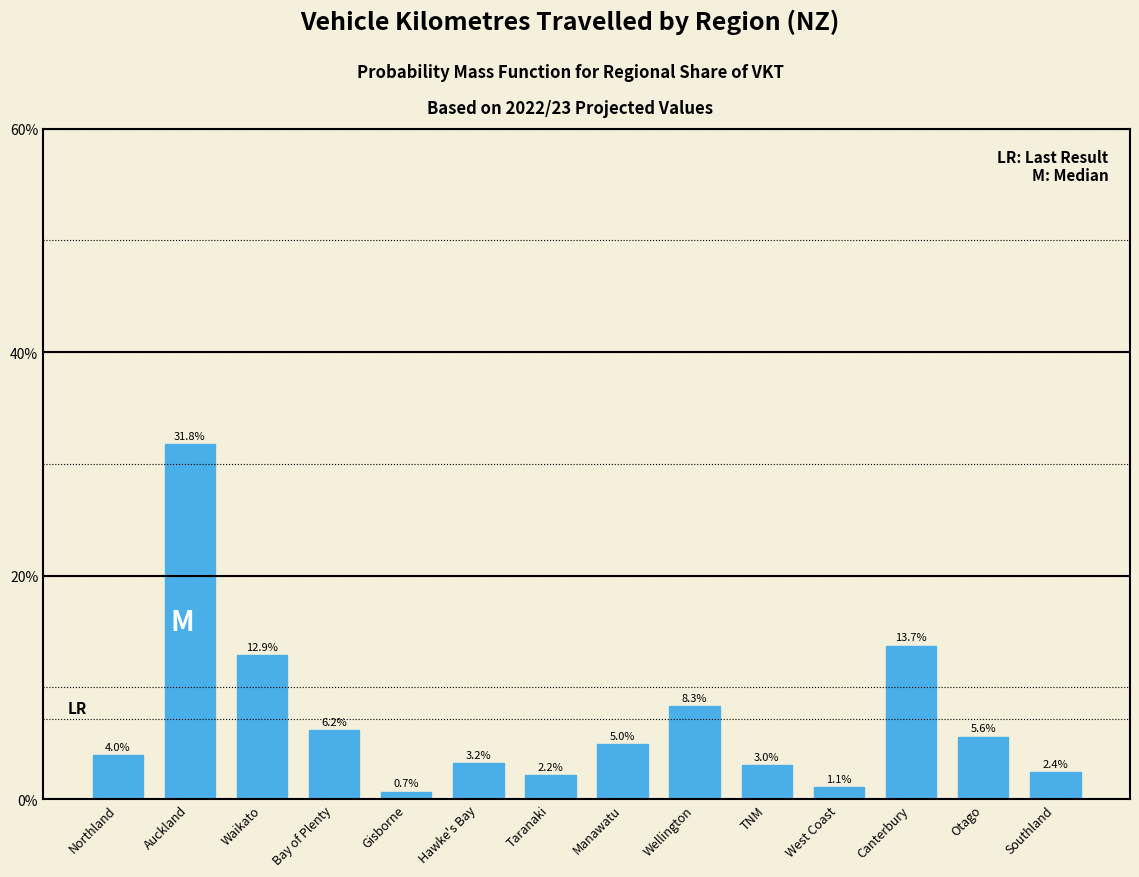

Reading left to right, list all the values displayed in this chart.

Northland=4.0	Auckland=31.8	Waikato=12.9	Bay of Plenty=6.2	Gisborne=0.7	Hawke's Bay=3.2	Taranaki=2.2	Manawatu=5.0	Wellington=8.3	TNM=3.0	West Coast=1.1	Canterbury=13.7	Otago=5.6	Southland=2.4